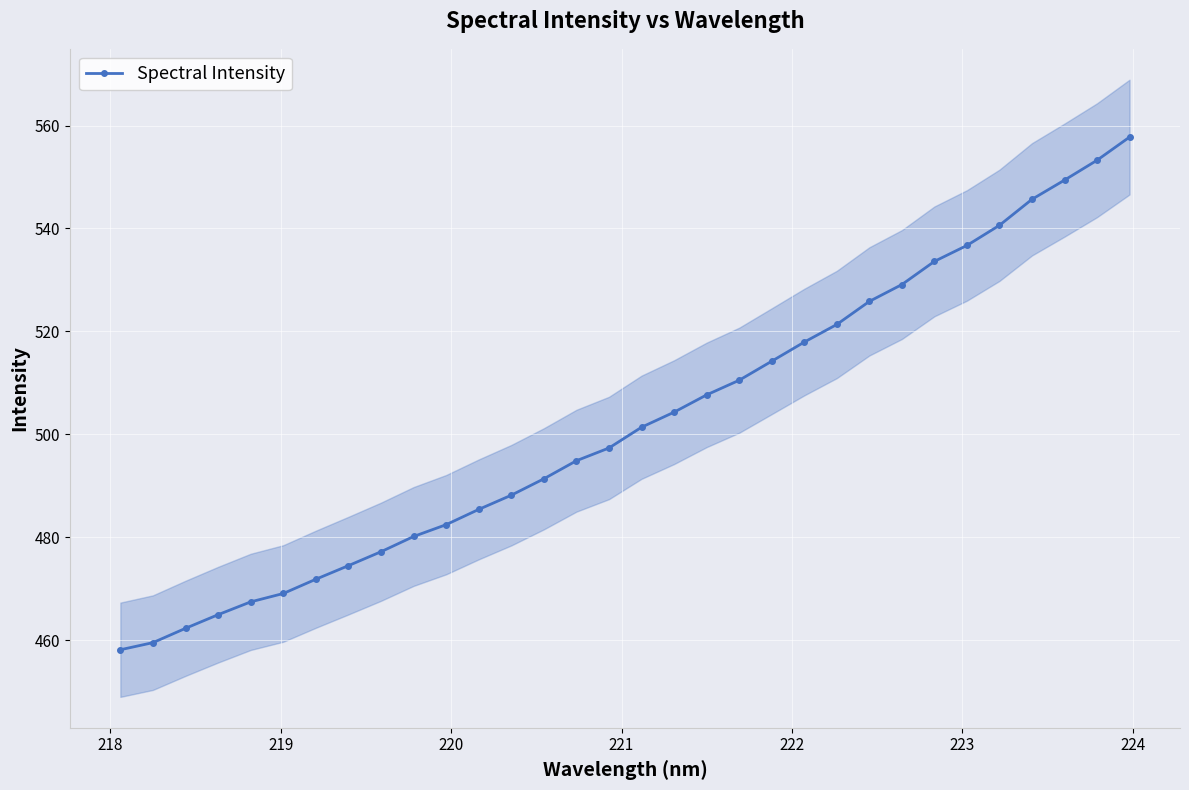

What is the value of the Spectral Intensity point at the 10th from the left?

480.1